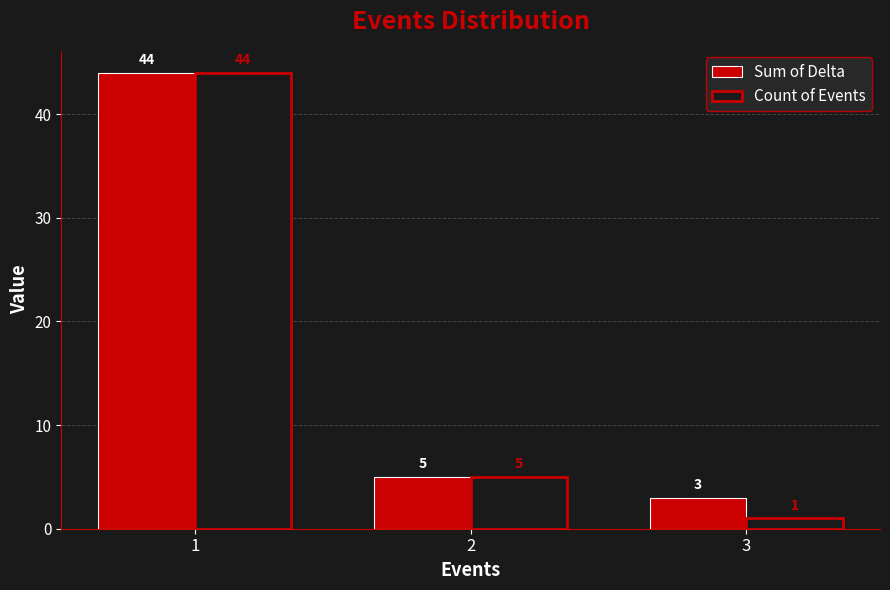

Does the chart contain any negative values?

No